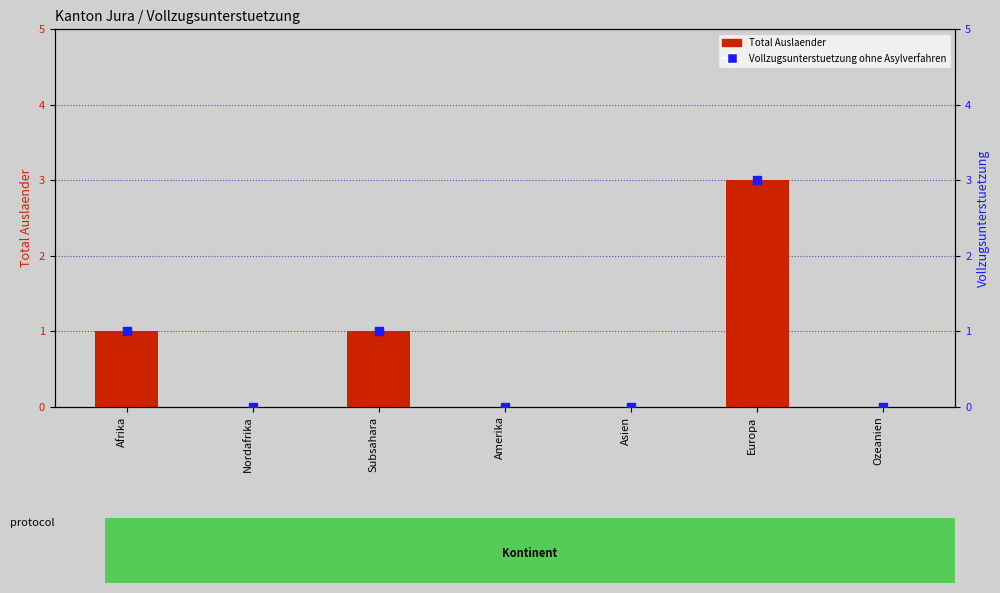

Which series has the largest total across all categories?

Total Auslaender